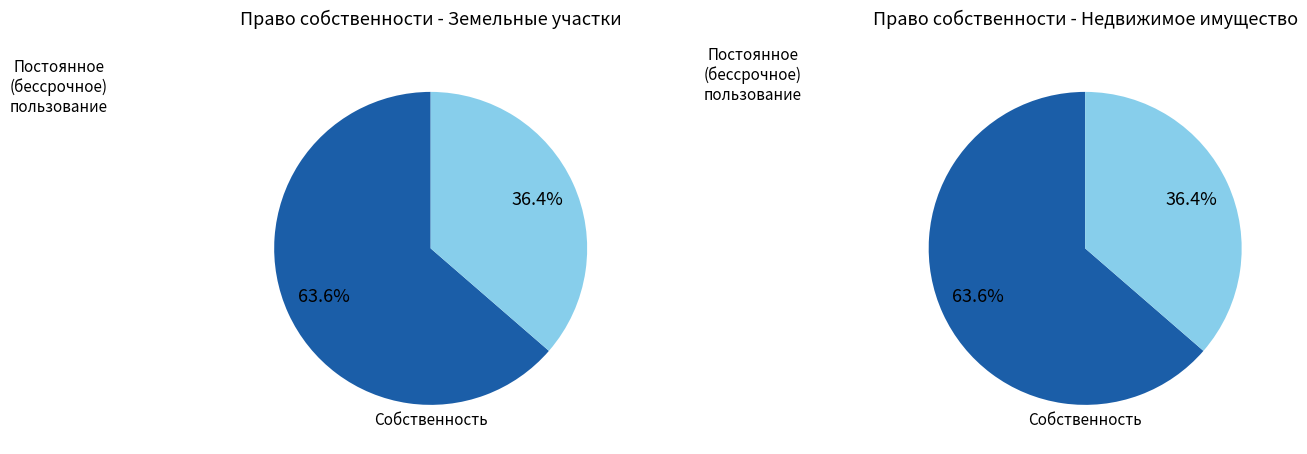

To the nearest percent, what is the average slice percentage?

50%